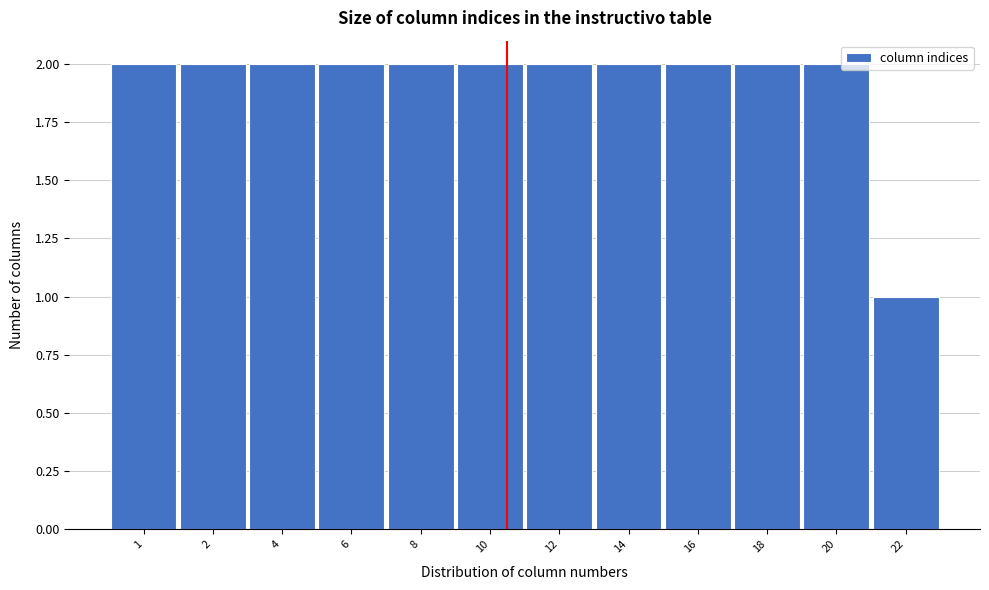

Reading left to right, what are all the values shown in this chart?

1=2	2=2	4=2	6=2	8=2	10=2	12=2	14=2	16=2	18=2	20=2	22=1